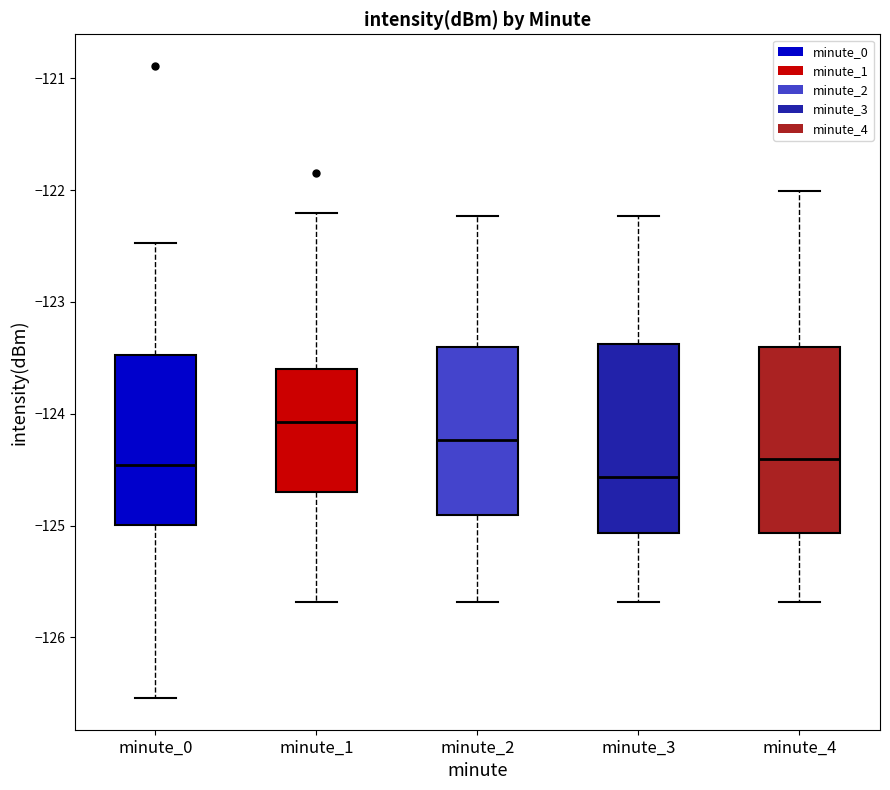

Which box's median line is the lowest?

minute_3